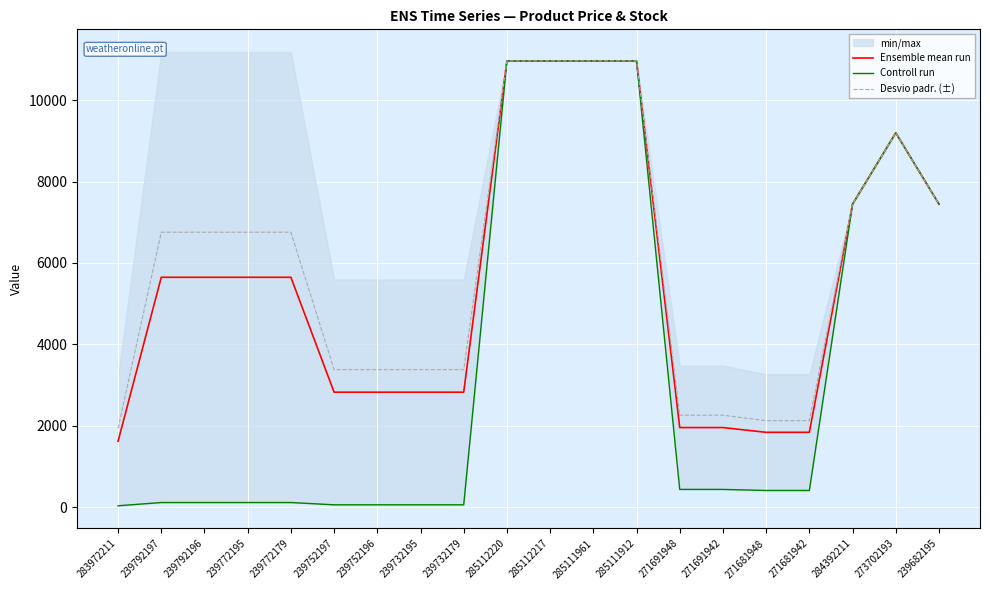

Reading left to right, what are all the values shown in this chart?

Ensemble mean run: 283972211=1618.5	239792197=5646.9	239792196=5646.9	239772195=5646.9	239772179=5646.9	239752197=2823.5	239752196=2823.5	239732195=2823.5	239732179=2823.5	285112220=10964.4	285112217=10964.4	285111961=10964.4	285111912=10964.4	271691948=1954.2	271691942=1954.2	271681948=1837.0	271681942=1837.0	284392211=7444.6	273702193=9196.3	239682195=7444.6
Controll run: 283972211=32.0	239792197=111.8	239792196=111.8	239772195=111.8	239772179=111.8	239752197=55.9	239752196=55.9	239732195=55.9	239732179=55.9	285112220=10964.4	285112217=10964.4	285111961=10964.4	285111912=10964.4	271691948=434.3	271691942=434.3	271681948=408.2	271681942=408.2	284392211=7444.6	273702193=9196.3	239682195=7444.6
Desvio padr. (±): 283972211=1935.8	239792197=6753.9	239792196=6753.9	239772195=6753.9	239772179=6753.9	239752197=3377.0	239752196=3377.0	239732195=3377.0	239732179=3377.0	285112220=10964.4	285112217=10964.4	285111961=10964.4	285111912=10964.4	271691948=2258.2	271691942=2258.2	271681948=2122.8	271681942=2122.8	284392211=7444.6	273702193=9196.3	239682195=7444.6